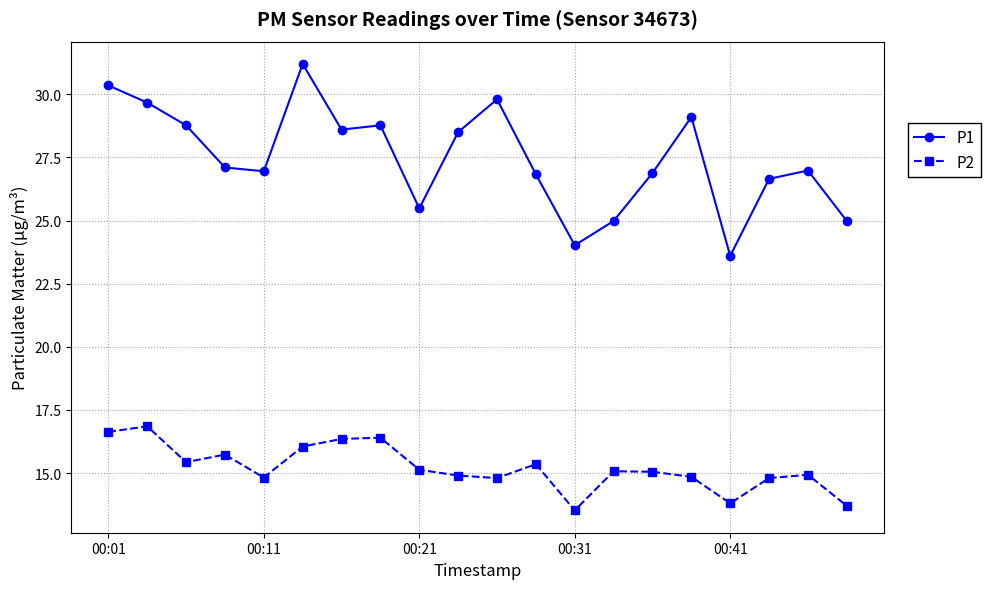

Does the chart display data point markers on the line(s)?

Yes